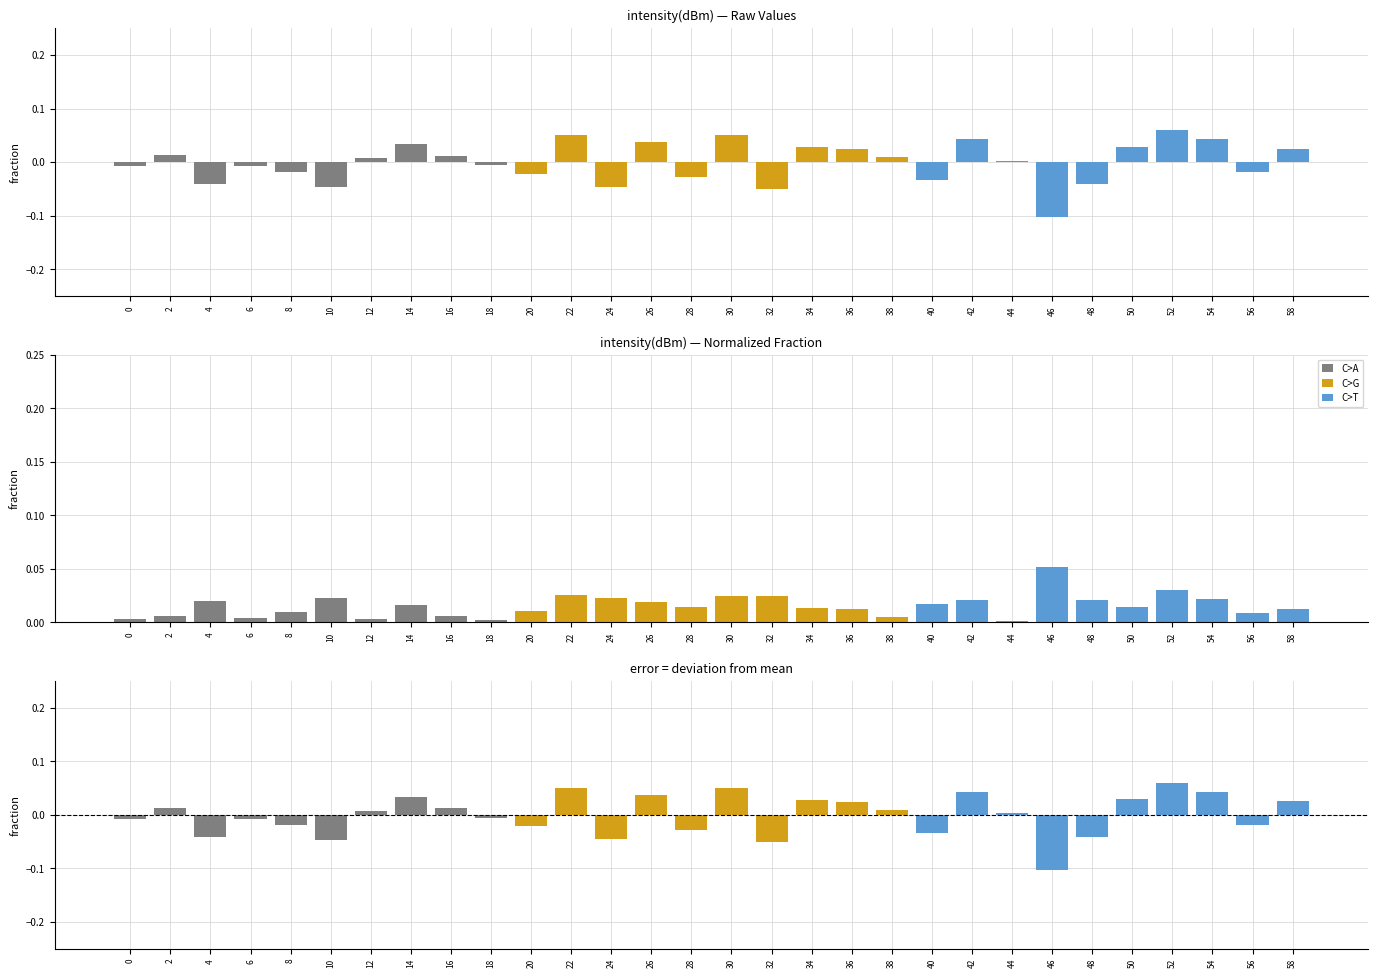

Rank the categories by value from highest to lowest.

52, 22, 30, 54, 42, 26, 14, 50, 34, 58, 36, 2, 16, 38, 12, 44, 18, 0, 6, 56, 8, 20, 28, 40, 4, 48, 24, 10, 32, 46